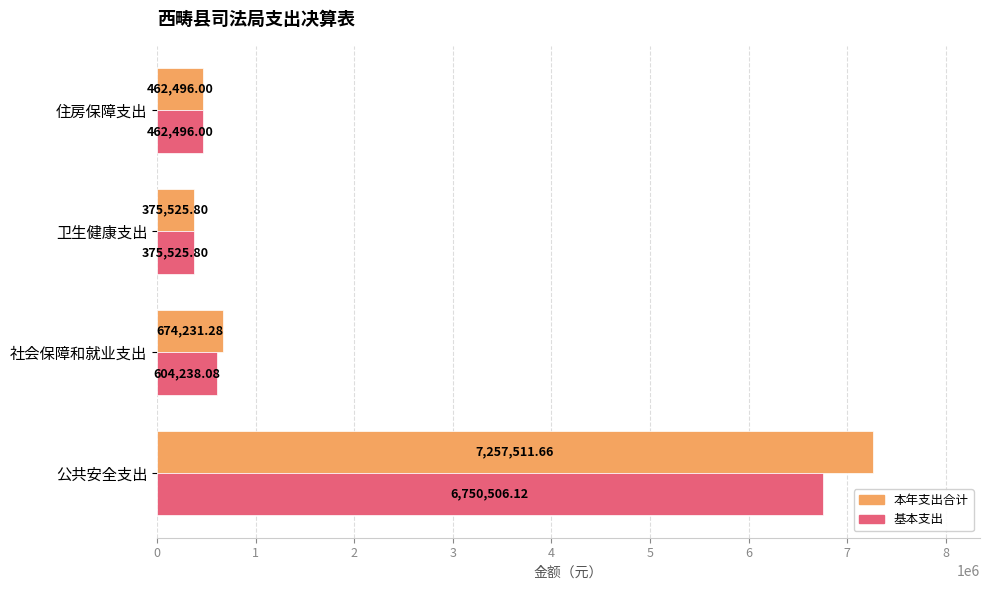

What are all the series names shown in the legend?

本年支出合计, 基本支出